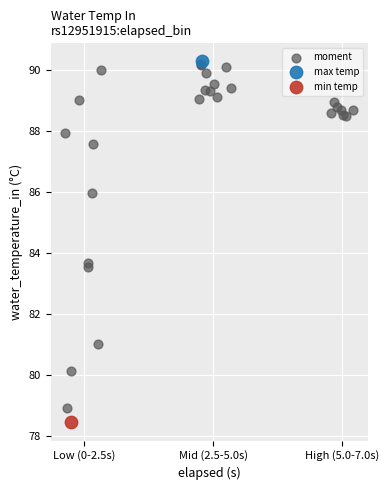

What are all the series names shown in the legend?

moment, max temp, min temp